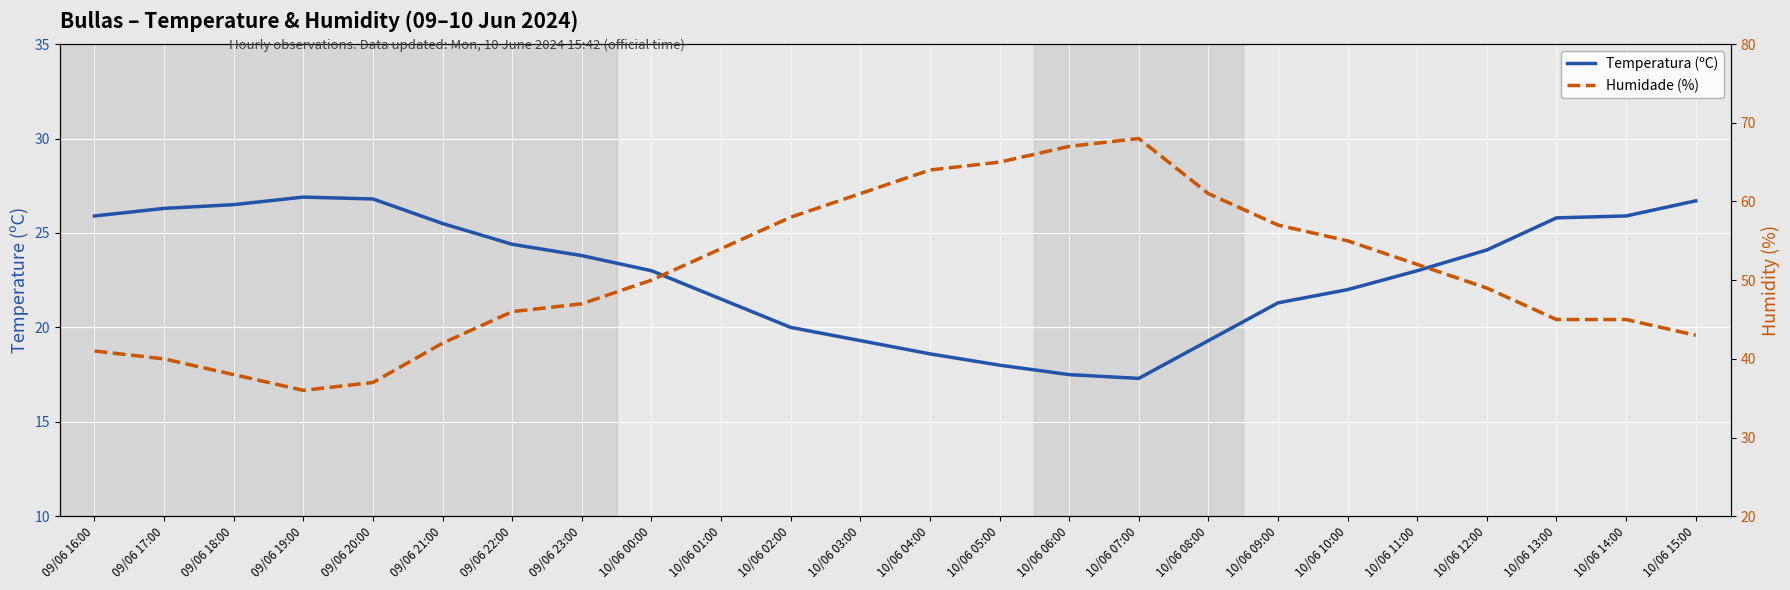

Rank the series at 09/06 20:00 from highest to lowest value.

Humidade (%), Temperatura (ºC)